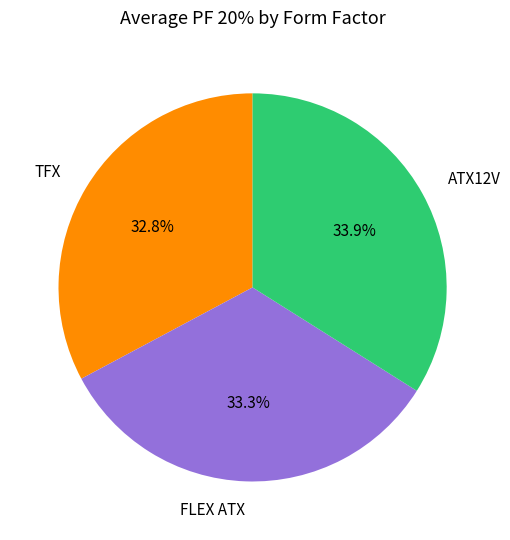

Count the number of slices in the pie.

3